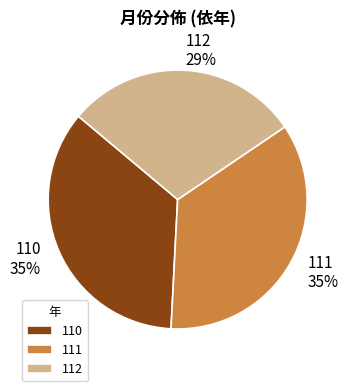

To the nearest percent, what is the average slice percentage?

33%